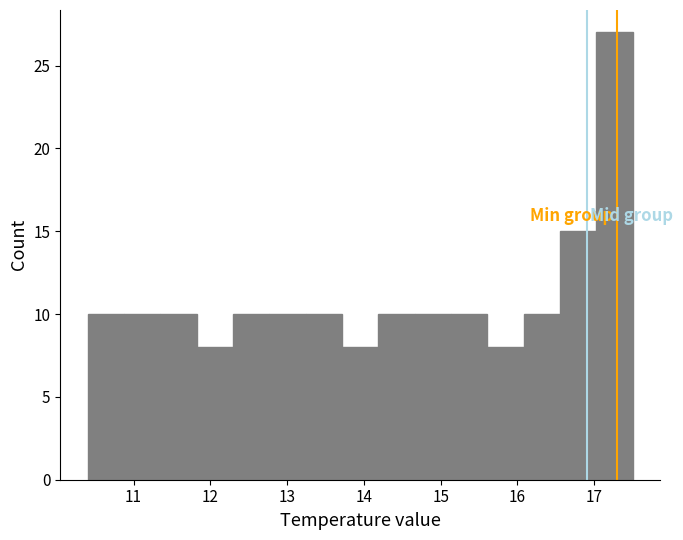

Reading left to right, transcribe this chart: for each bar, give the range it covers on the x-axis and its height. Neither the bar edges nor the heights are printed on the chart, so give them approximately, as read against the axes.

10.4 to 10.9: 10
10.9 to 11.3: 10
11.3 to 11.8: 10
11.8 to 12.3: 8
12.3 to 12.8: 10
12.8 to 13.2: 10
13.2 to 13.7: 10
13.7 to 14.2: 8
14.2 to 14.7: 10
14.7 to 15.1: 10
15.1 to 15.6: 10
15.6 to 16.1: 8
16.1 to 16.6: 10
16.6 to 17.0: 15
17.0 to 17.5: 27